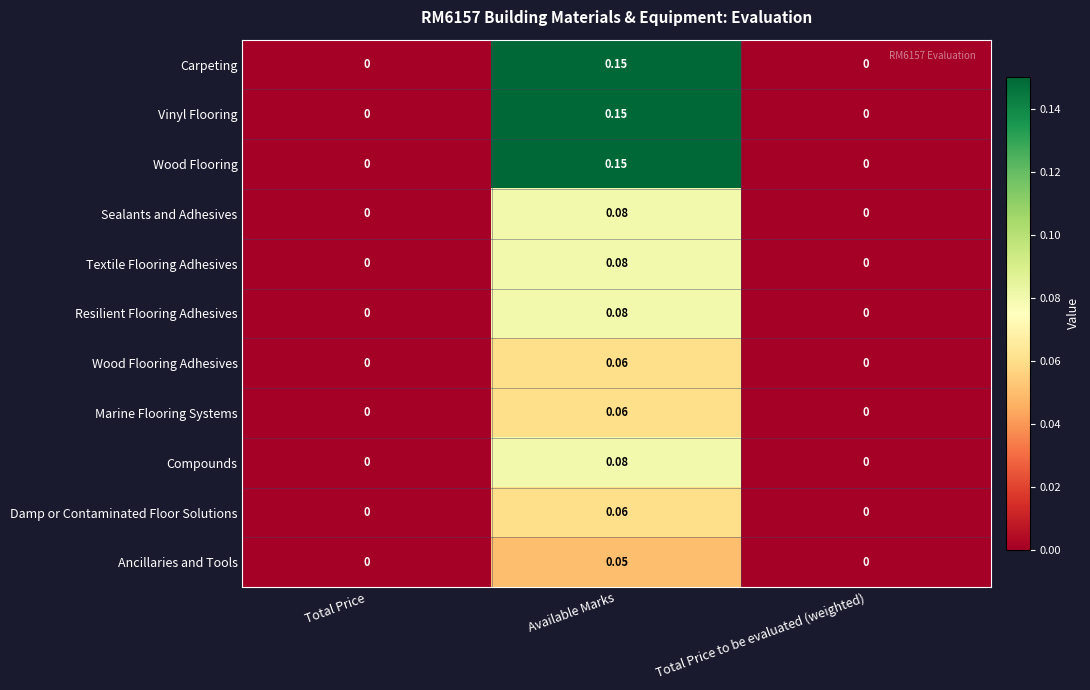

Which category has the highest value in the Textile Flooring Adhesives series?

Available Marks